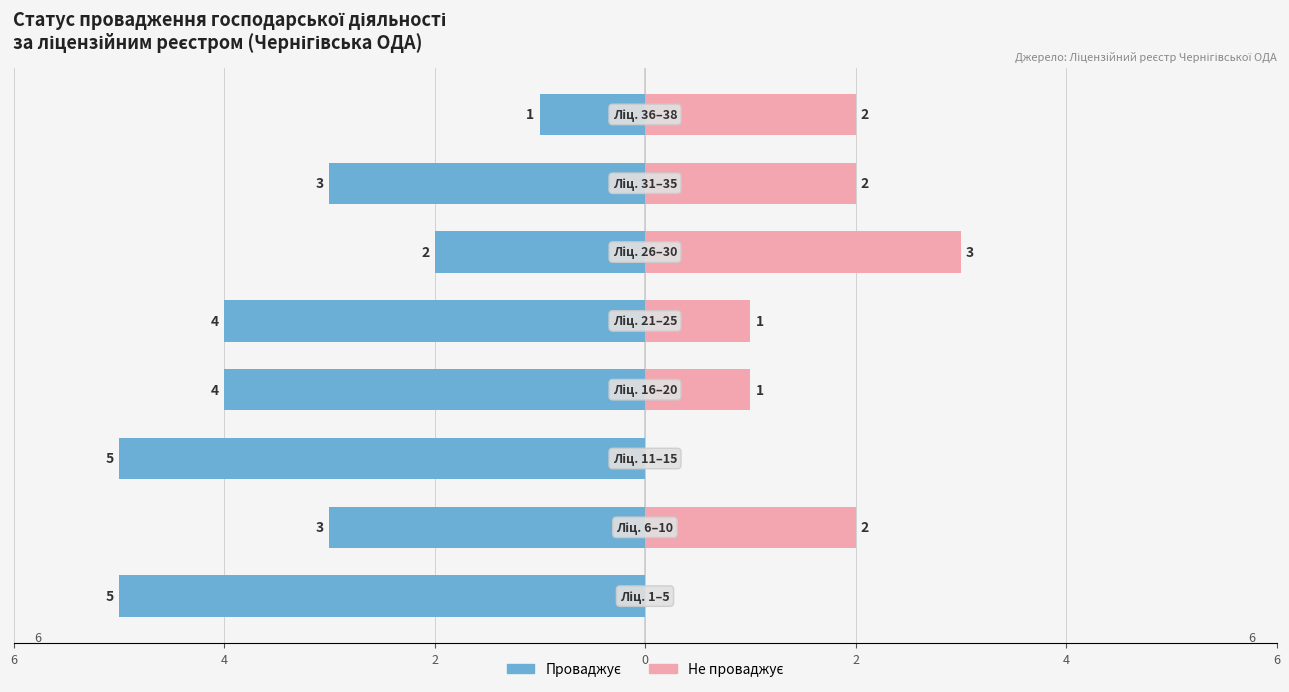

How many groups of bars are there?

8